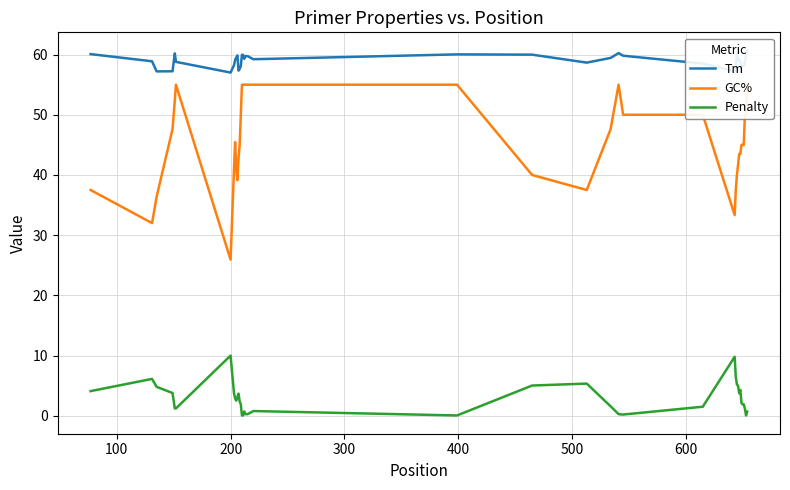

What is the maximum value for Penalty?

10.0